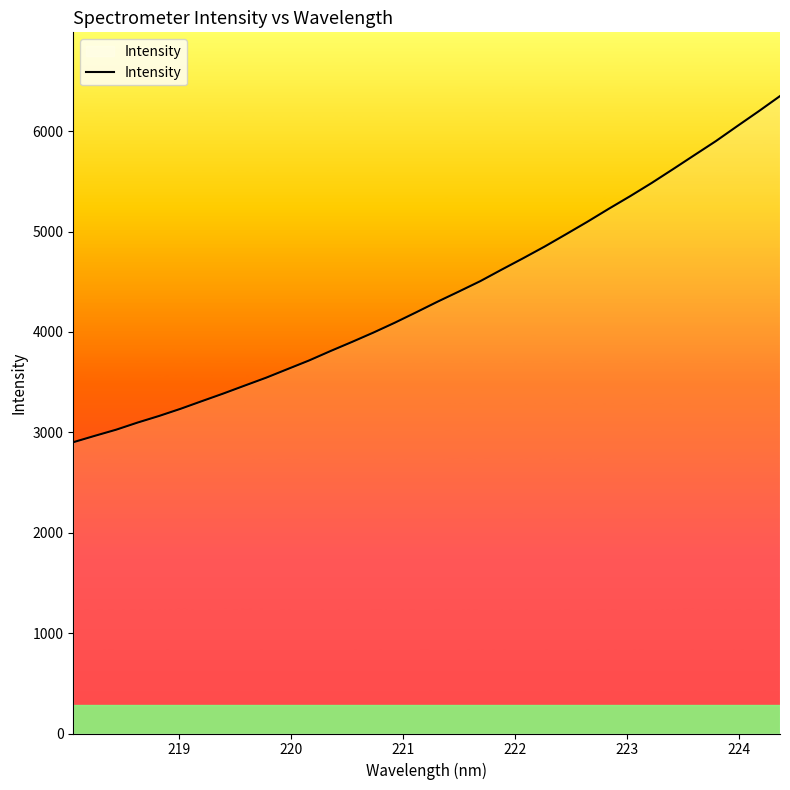

What is the minimum value shown in the chart?

2901.3